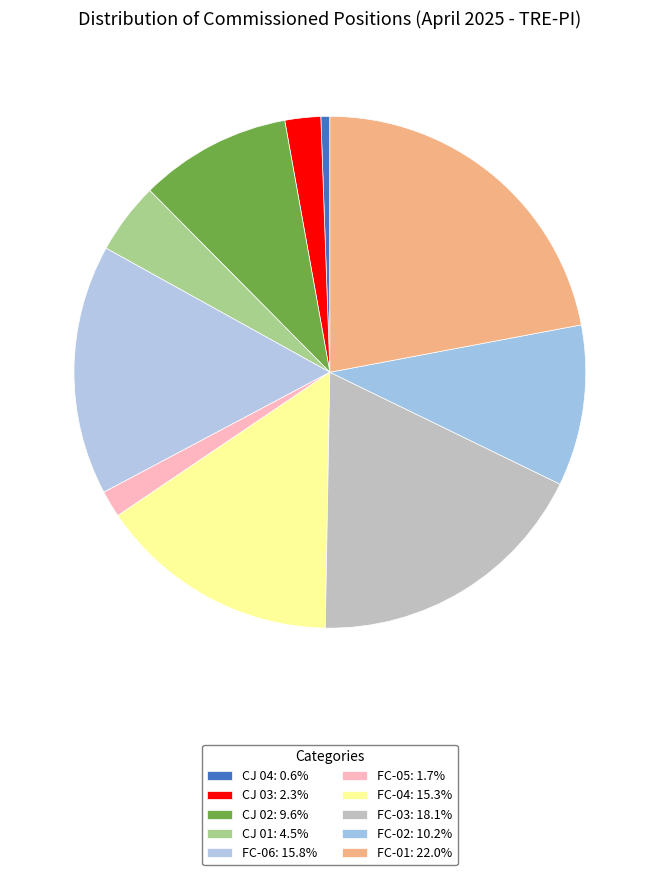

How many slices are in this pie chart?

10